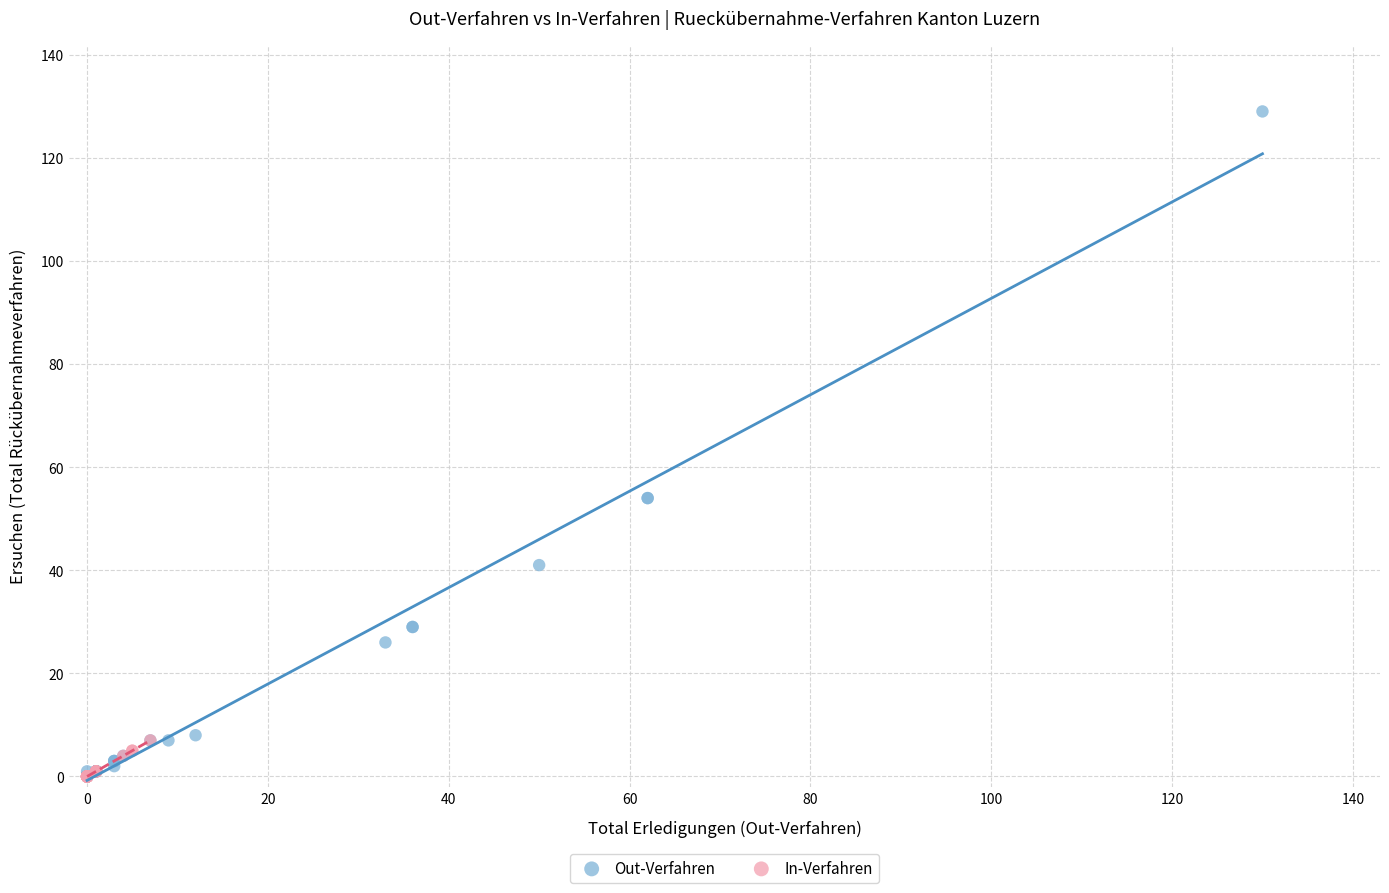

Which series contains the highest Y value?

Out-Verfahren